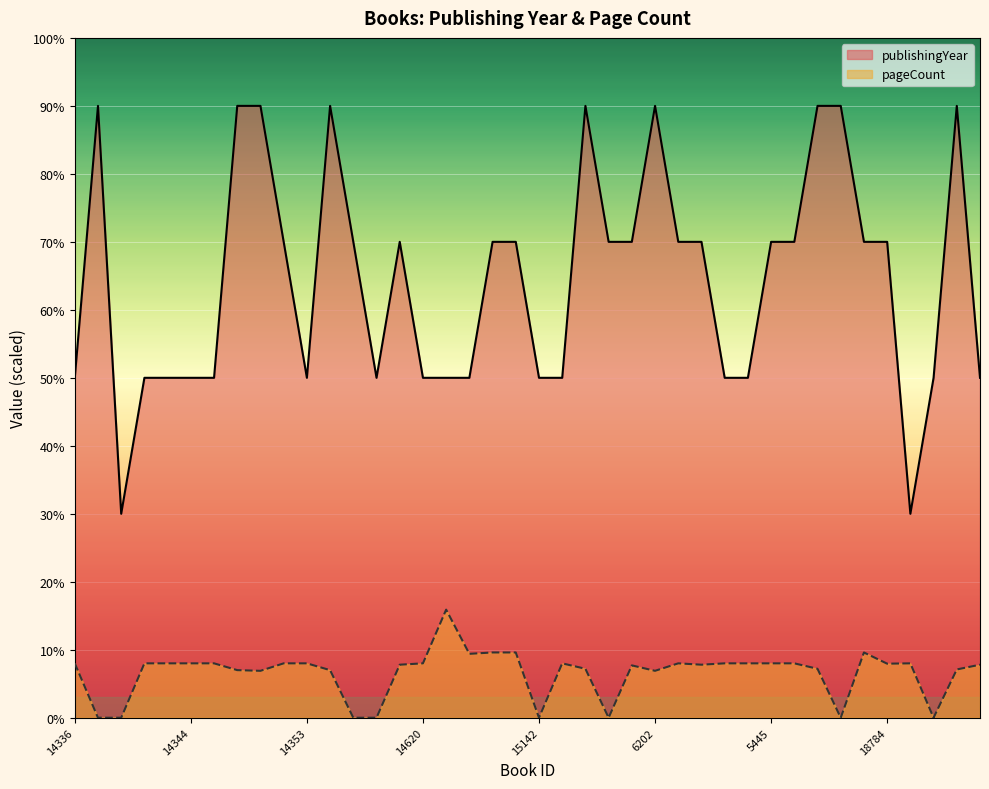

At which label does pageCount first exceed 160?

4895